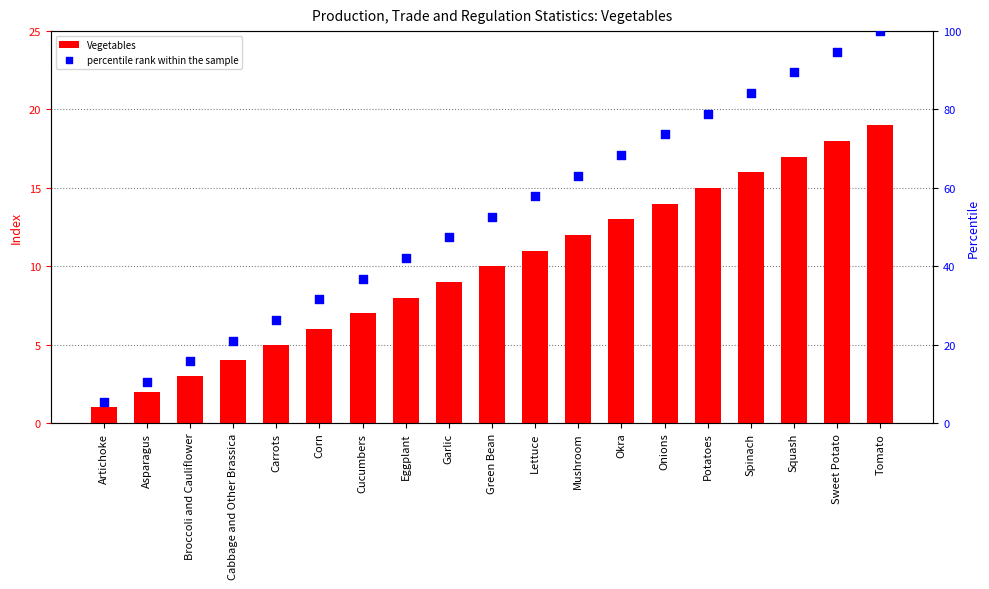

Which series has the largest total across all categories?

percentile rank within the sample